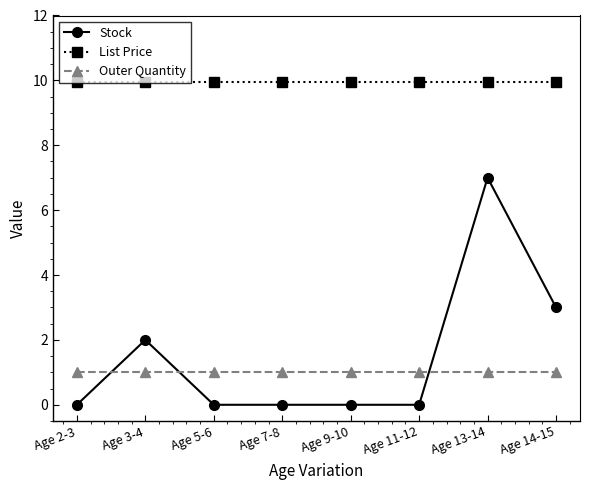

True or false: List Price and Outer Quantity cross at least once.

False